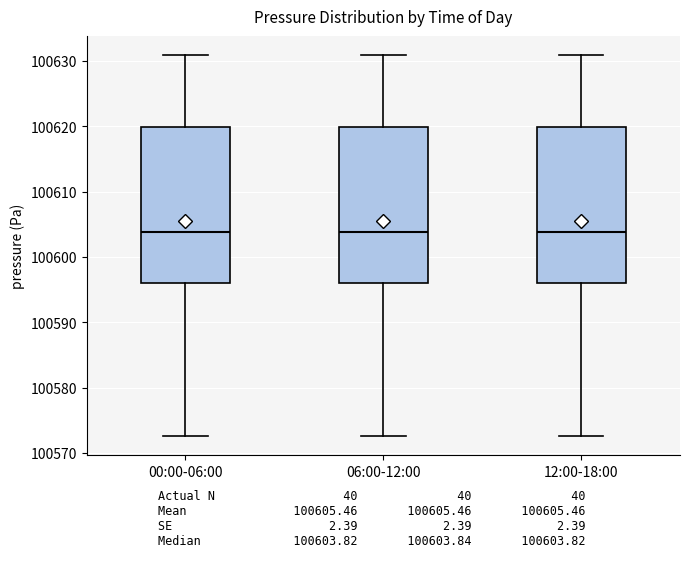

Reading left to right, transcribe this box plot: for each box, give where its median line is, the range the box spans, and where its two whiskers end, as read against the y-axis. The values are not printed on the chart, so give them approximately, as read against the axis.

00:00-06:00: median 100604, box 100596 to 100620, whiskers 100573 to 100631
06:00-12:00: median 100604, box 100596 to 100620, whiskers 100573 to 100631
12:00-18:00: median 100604, box 100596 to 100620, whiskers 100573 to 100631